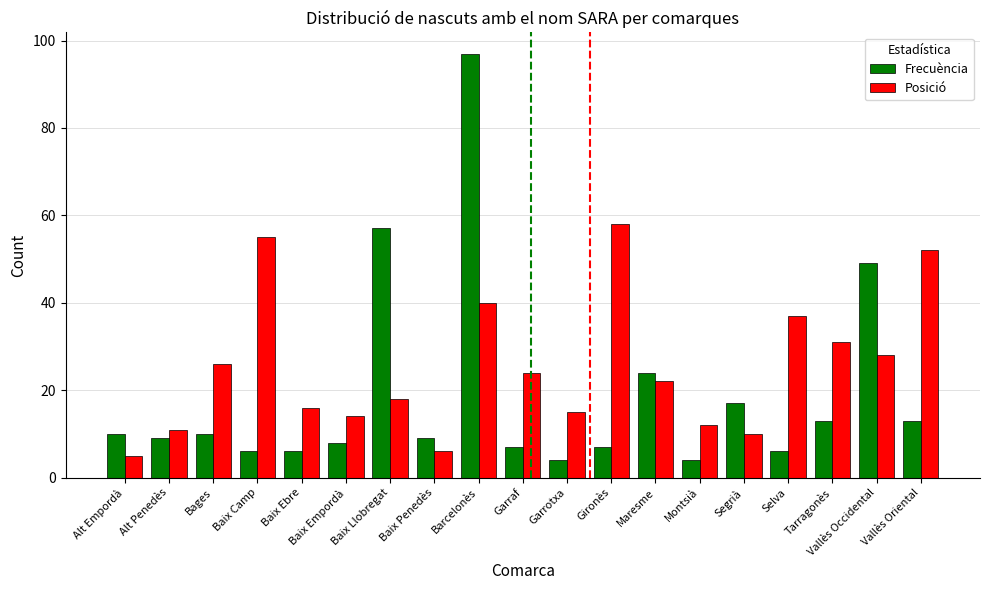

At which category does the chart reach its peak across all series?

Barcelonès